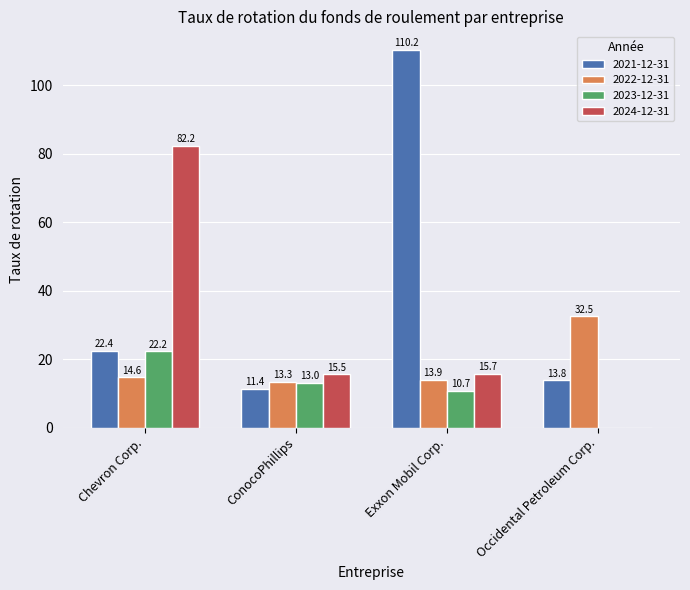

Which series has the largest range (max minus min)?

2021-12-31